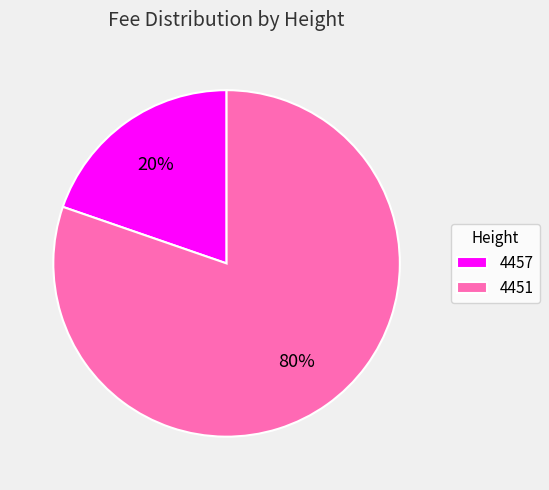

To the nearest percent, what is the combined percentage of 4451 and 4457?

100%